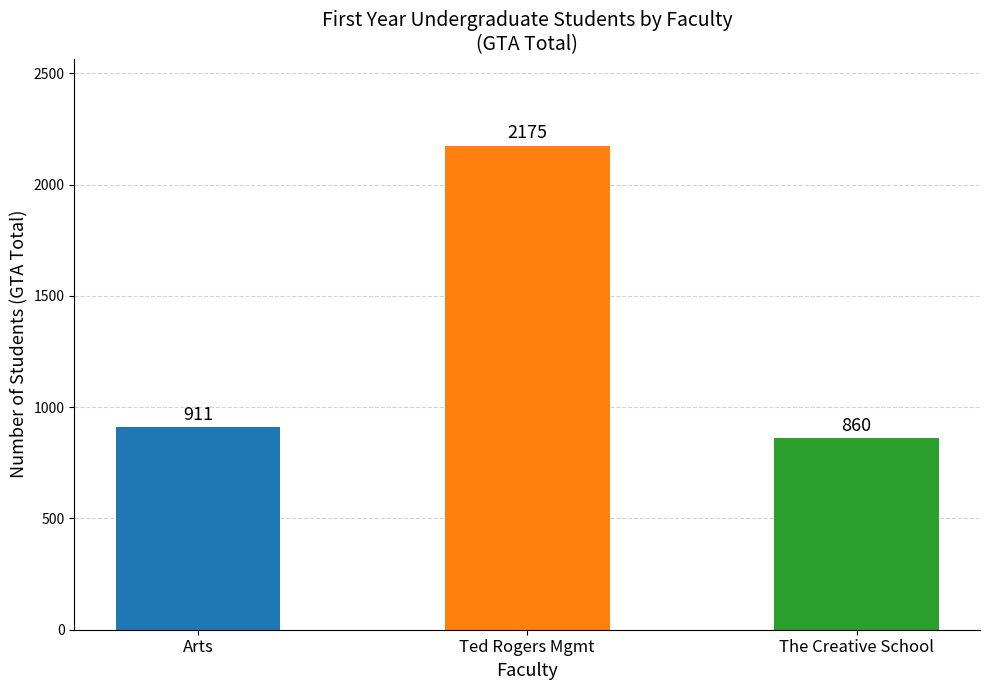

Which has a higher value, Ted Rogers Mgmt or Arts?

Ted Rogers Mgmt